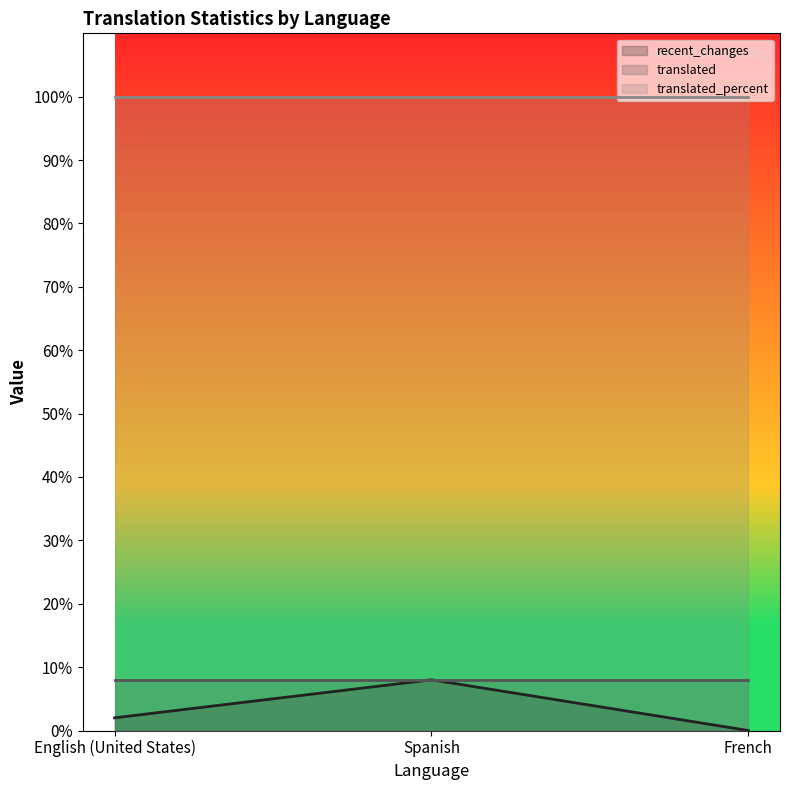

Which series has the widest spread of values?

recent_changes